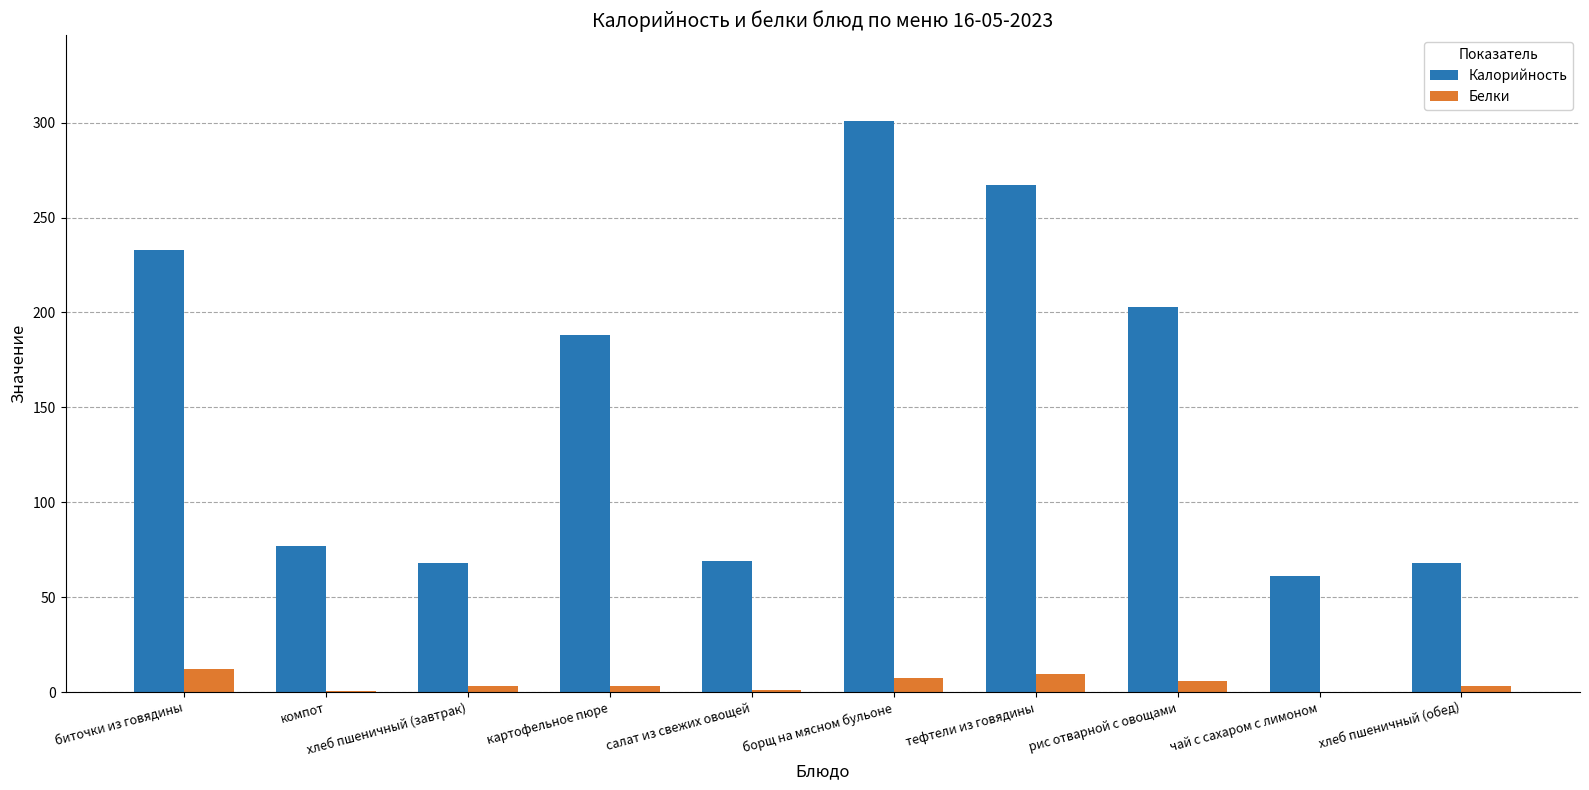

How many categories are shown in the chart?

10